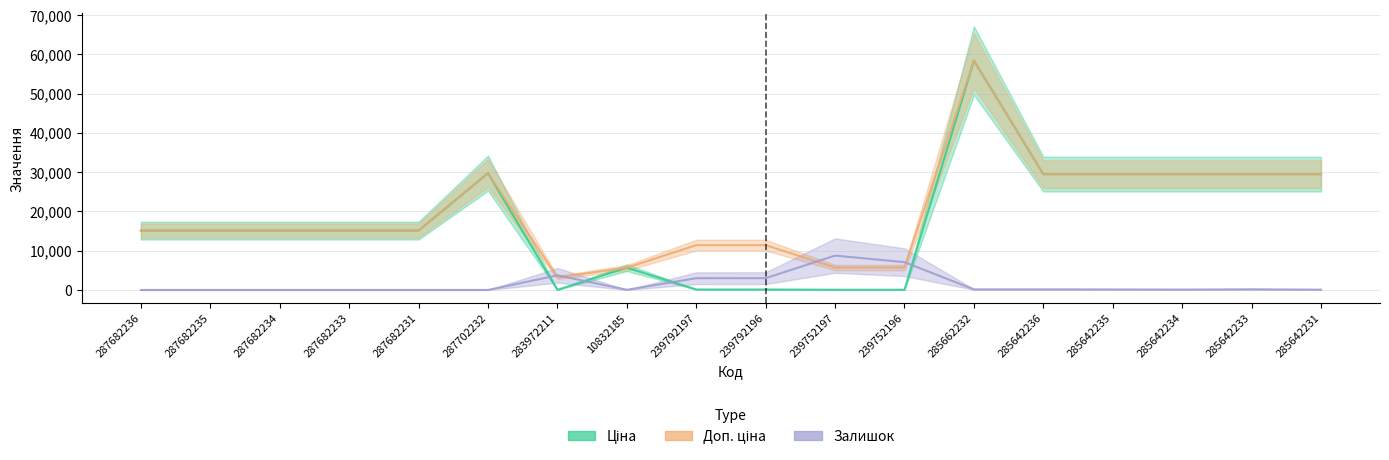

How many interior local valleys does the Ціна series have?

1